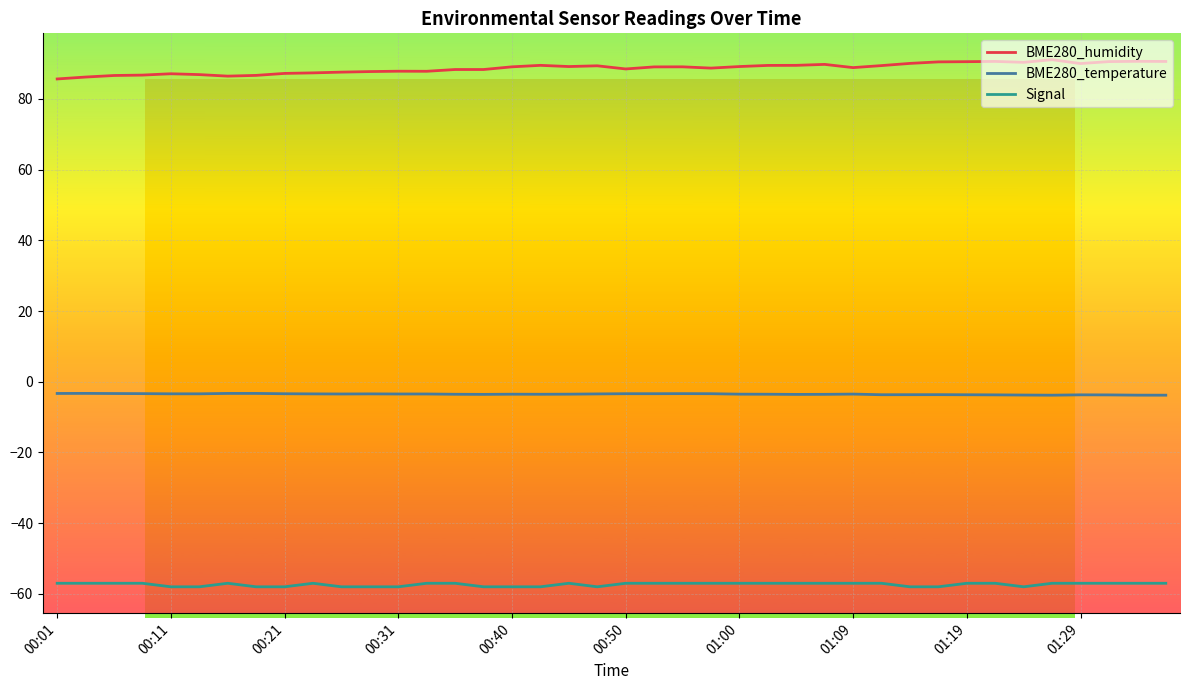

Which series has the largest total across all categories?

BME280_humidity